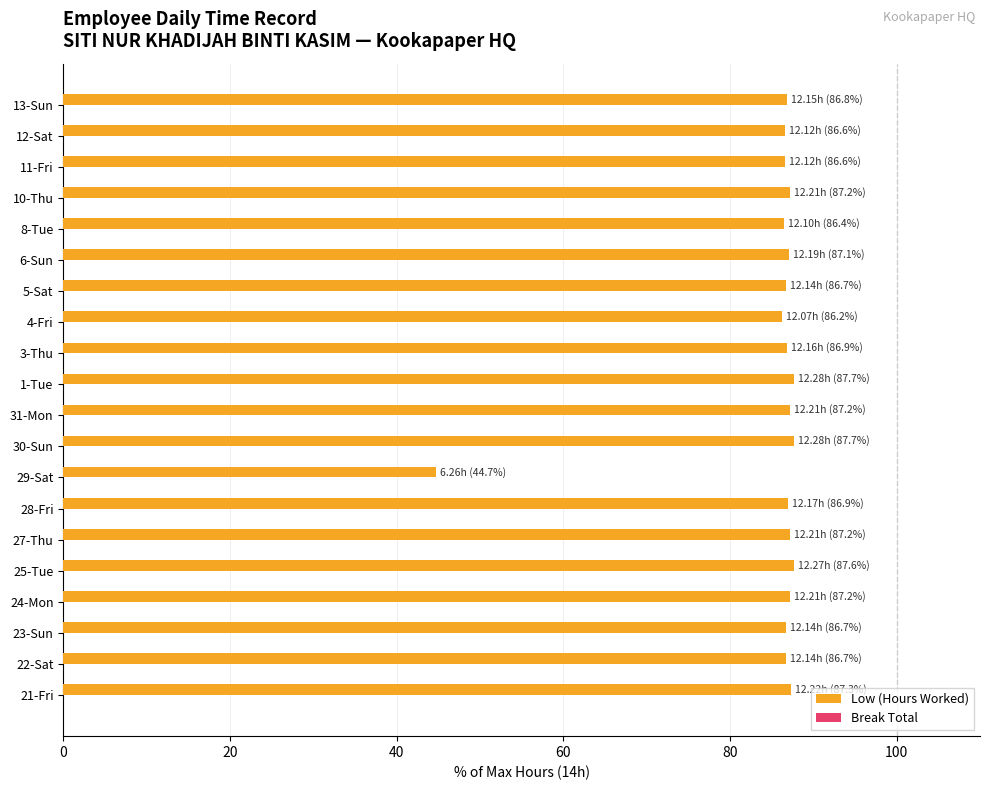

Approximately how many times larger is the value at 27-Thu compared to 31-Mon?

1.0